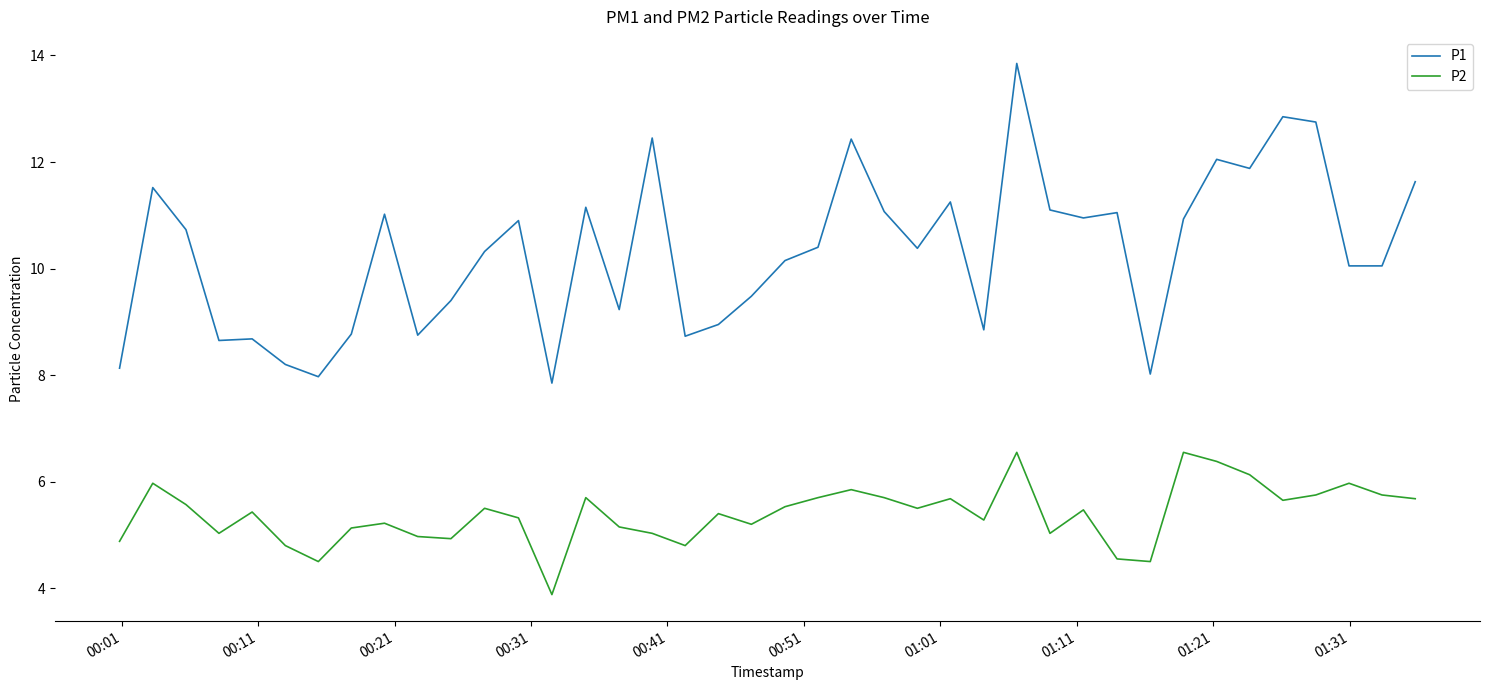

Rank the series by their maximum value, from highest to lowest.

P1, P2